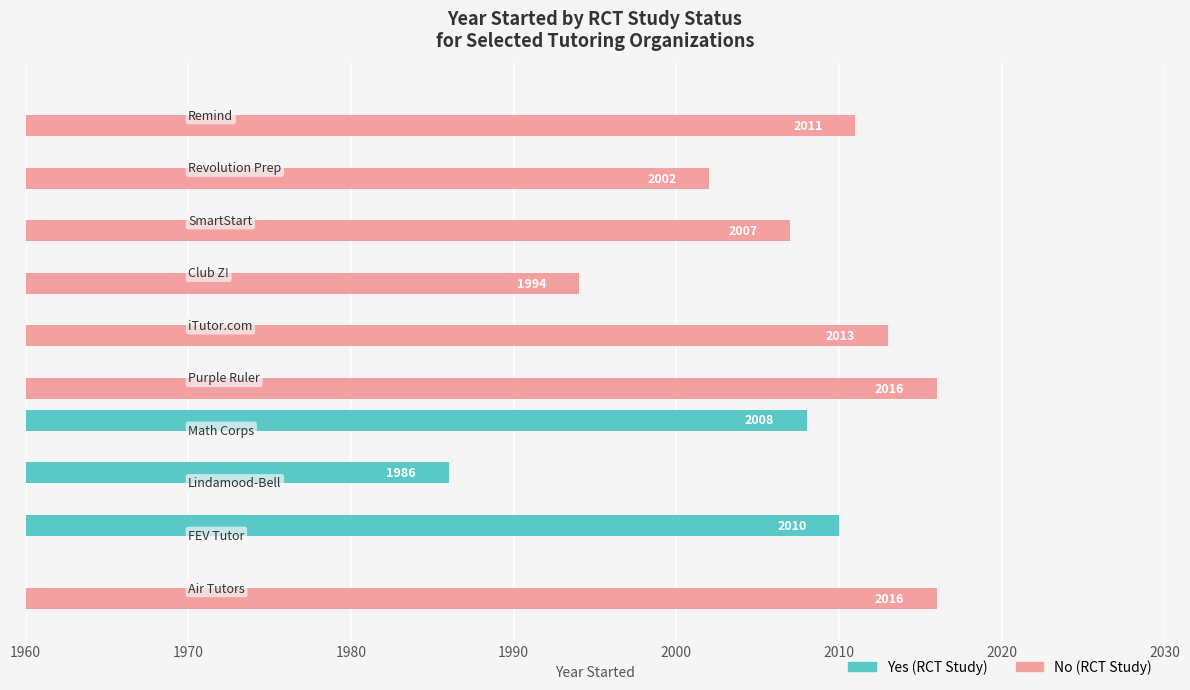

Rank the series at 1980 from highest to lowest value.

Yes (RCT), No (RCT)